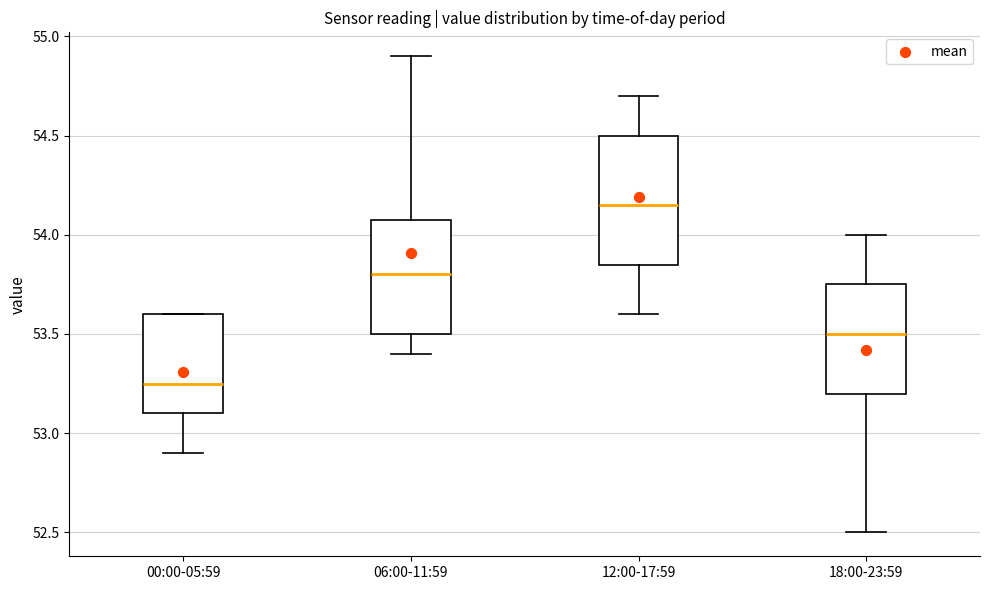

Reading left to right, transcribe this box plot: for each box, give where its median line is, the range the box spans, and where its two whiskers end, as read against the y-axis. The values are not printed on the chart, so give them approximately, as read against the axis.

00:00-05:59: median 53.25, box 53.10 to 53.60, whiskers 52.90 to 53.60
06:00-11:59: median 53.80, box 53.50 to 54.10, whiskers 53.40 to 54.90
12:00-17:59: median 54.15, box 53.85 to 54.50, whiskers 53.60 to 54.70
18:00-23:59: median 53.50, box 53.20 to 53.75, whiskers 52.50 to 54.00